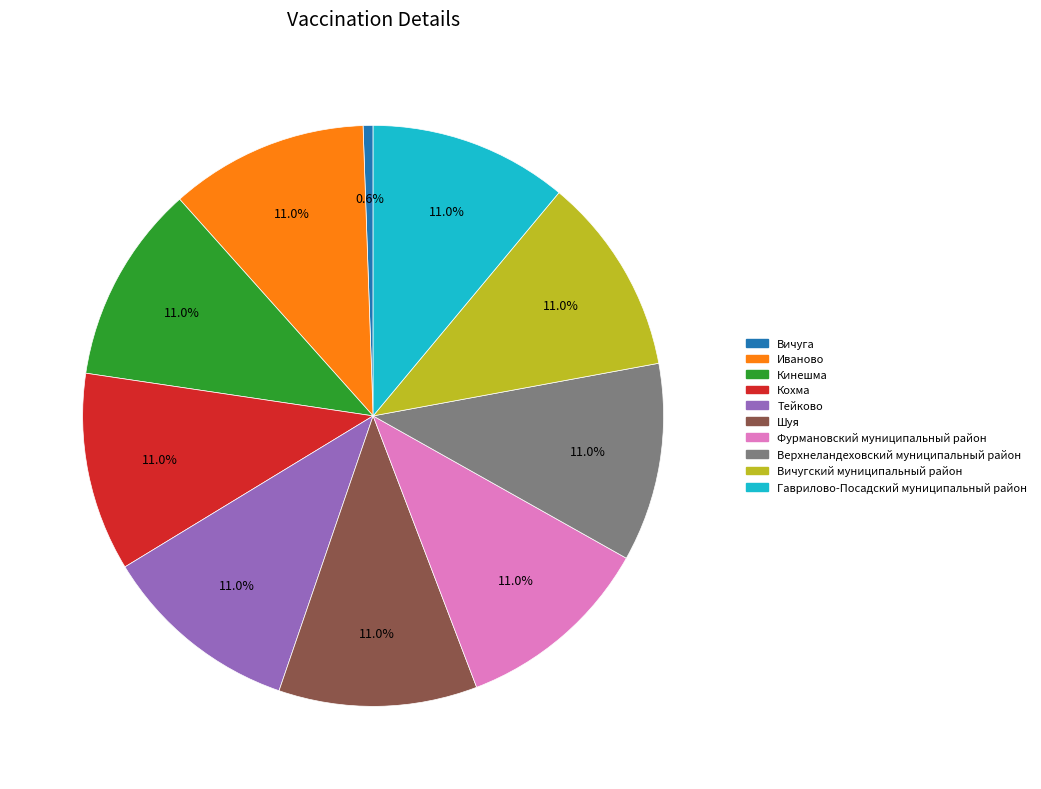

To the nearest percent, what is the combined percentage of Гаврилово-Посадский муниципальный район and Верхнеландеховский муниципальный район?

22%